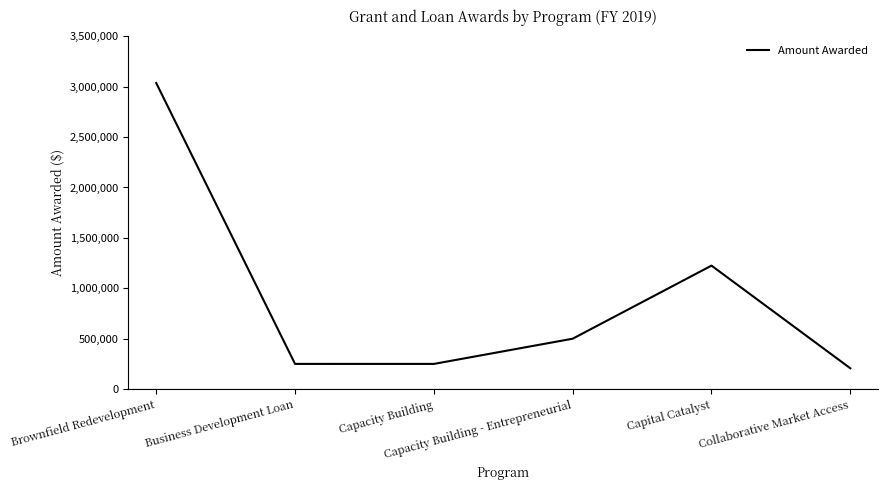

What is the ratio of the value at Collaborative Market Access to the value at Business Development Loan?

0.8